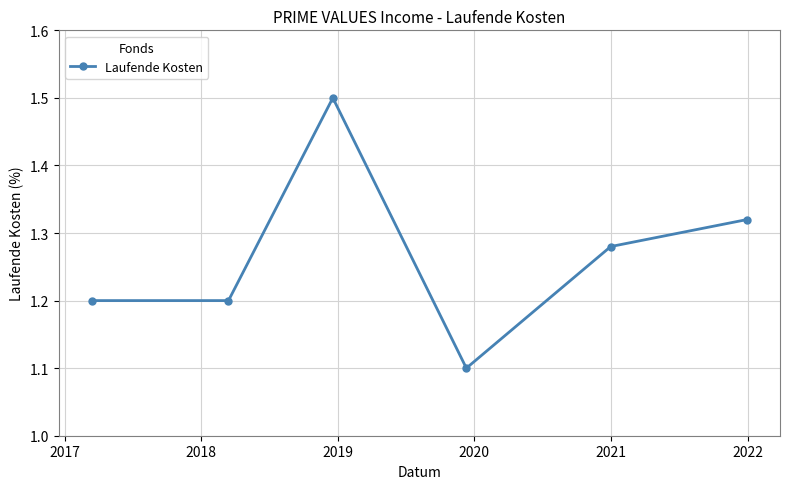

What is the minimum value shown in the chart?

1.1